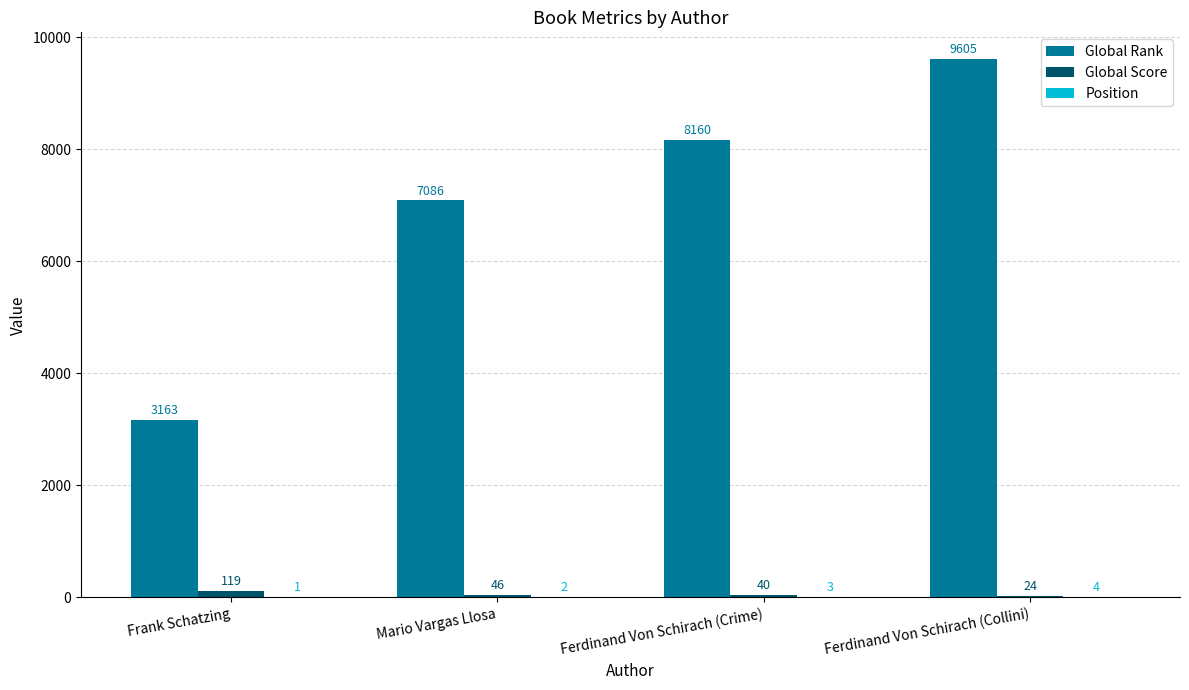

At which label is Global Rank closest to 6384?

Mario Vargas Llosa